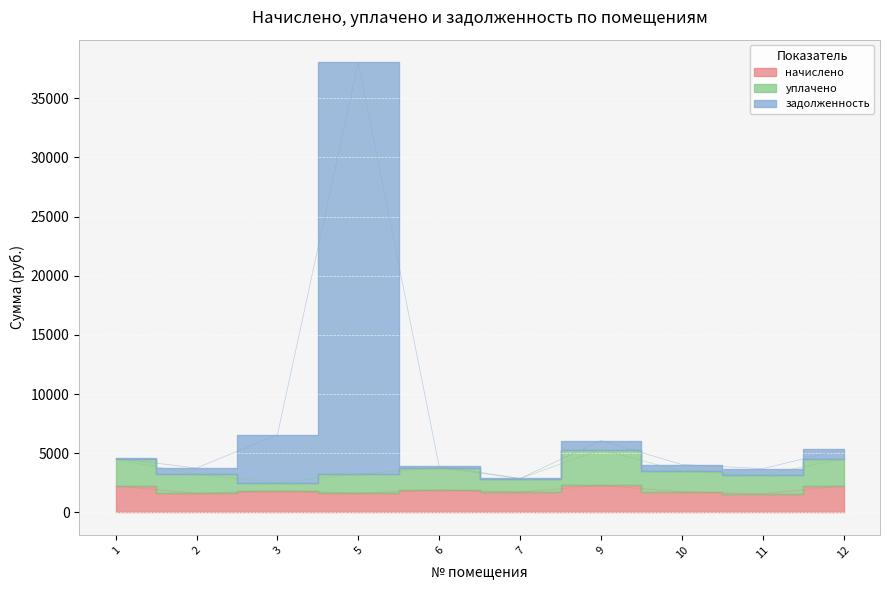

True or false: задолженность has a value of 5734.3 at 10.

False